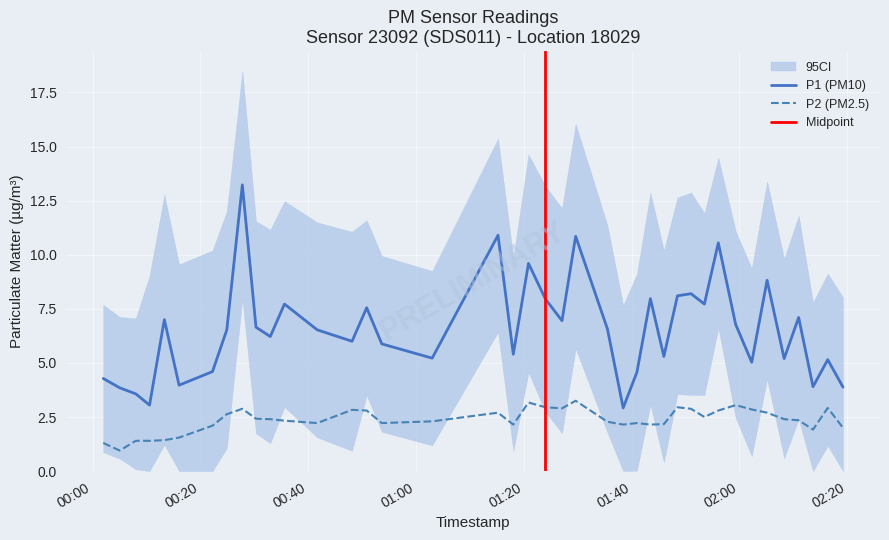

True or false: P2 (PM2.5) and P1 (PM10) intersect in this chart.

False